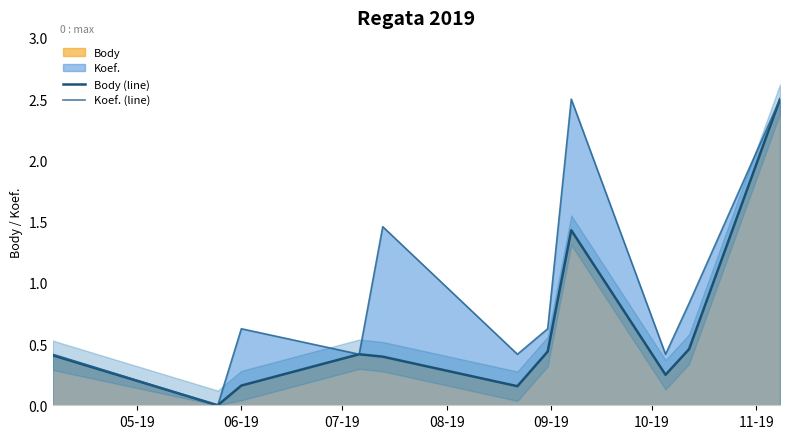

In Body (line), how many points are lower than both neighbors (excluding endpoints)?

3